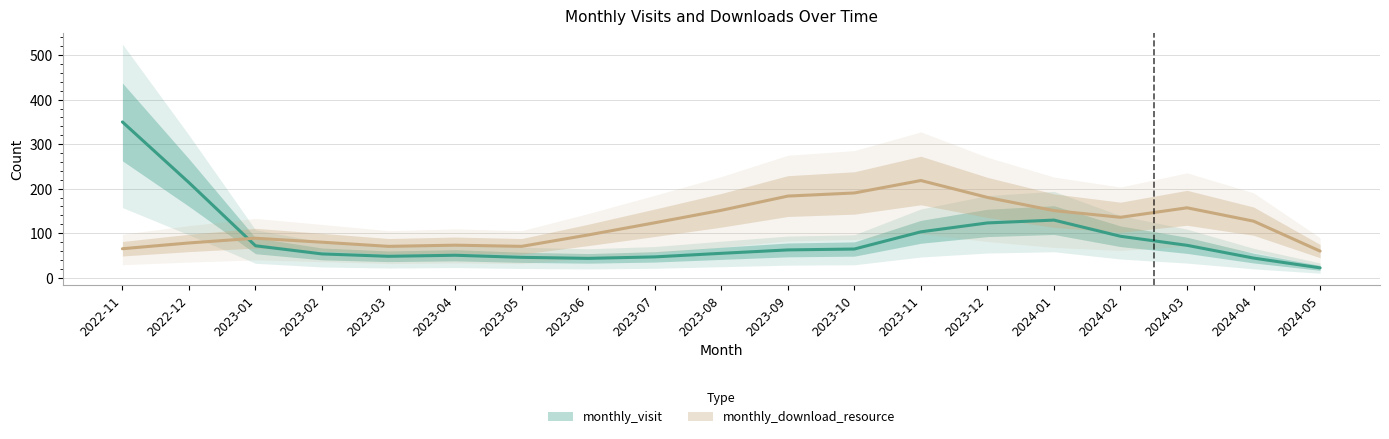

What position from the left is 2023-03?

5